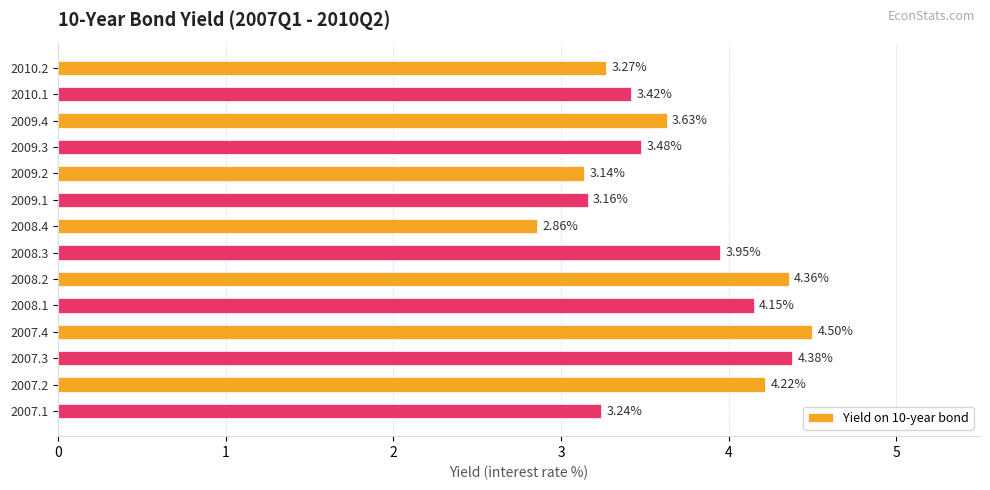

Rank the categories by value from highest to lowest.

2007.4, 2007.3, 2008.2, 2007.2, 2008.1, 2008.3, 2009.4, 2009.3, 2010.1, 2010.2, 2007.1, 2009.1, 2009.2, 2008.4